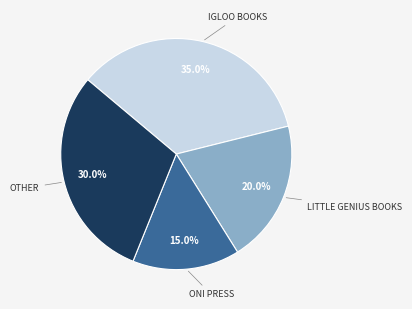

Is there a majority slice in this chart?

No